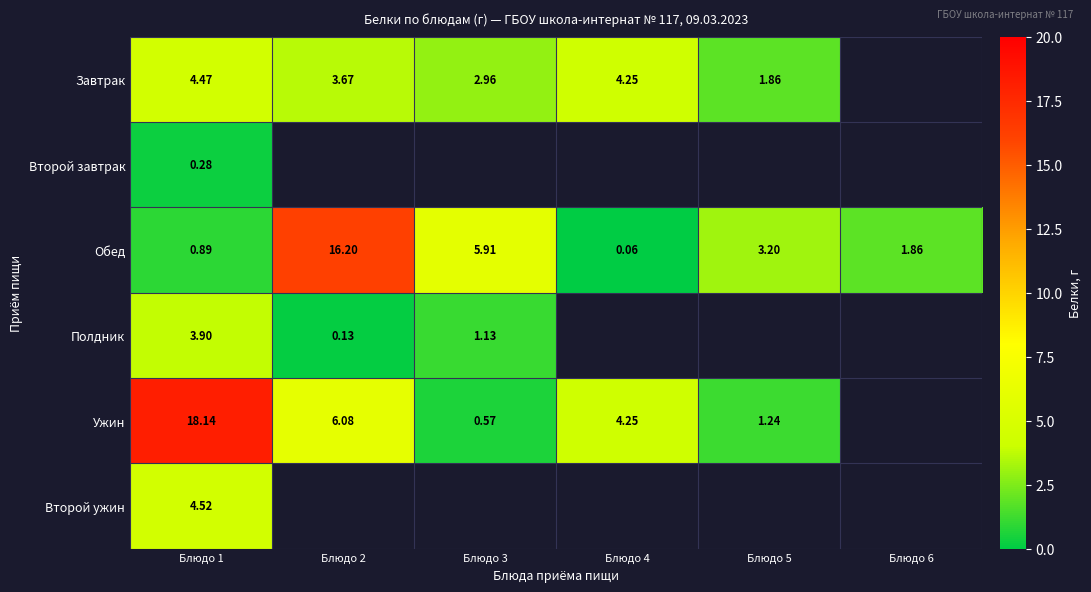

Count the number of categories in the chart.

6